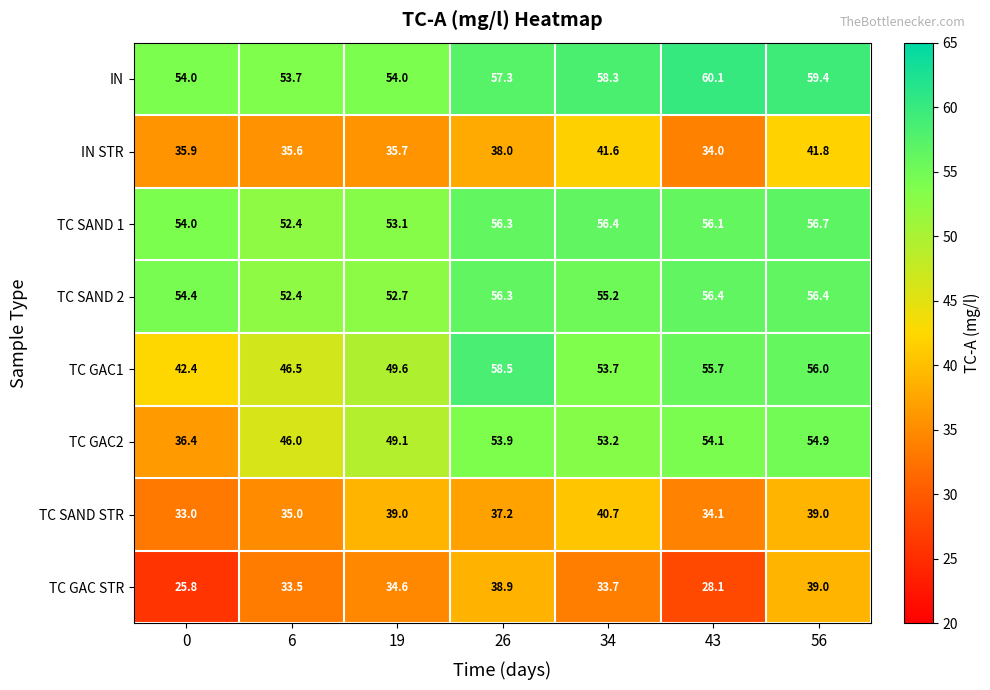

The value of IN STR at 0 is 7.4. True or false?

False